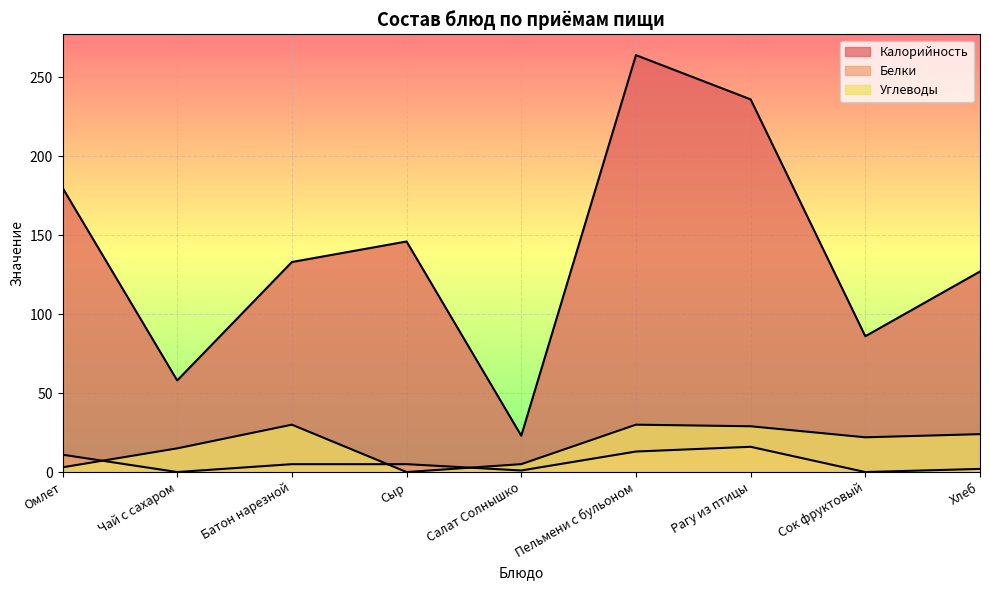

Is it true that Белки equals 11 at Омлет?

True